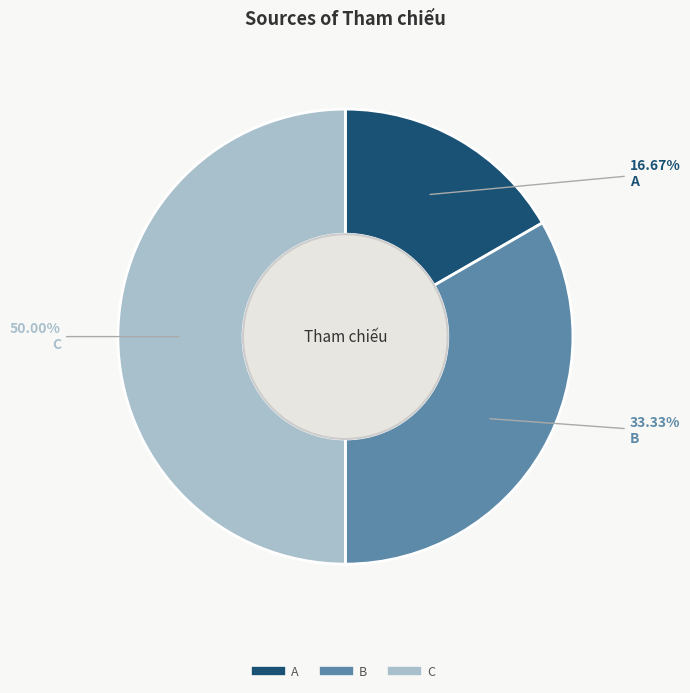

Approximately how many times larger is the value at C compared to A?

3.0